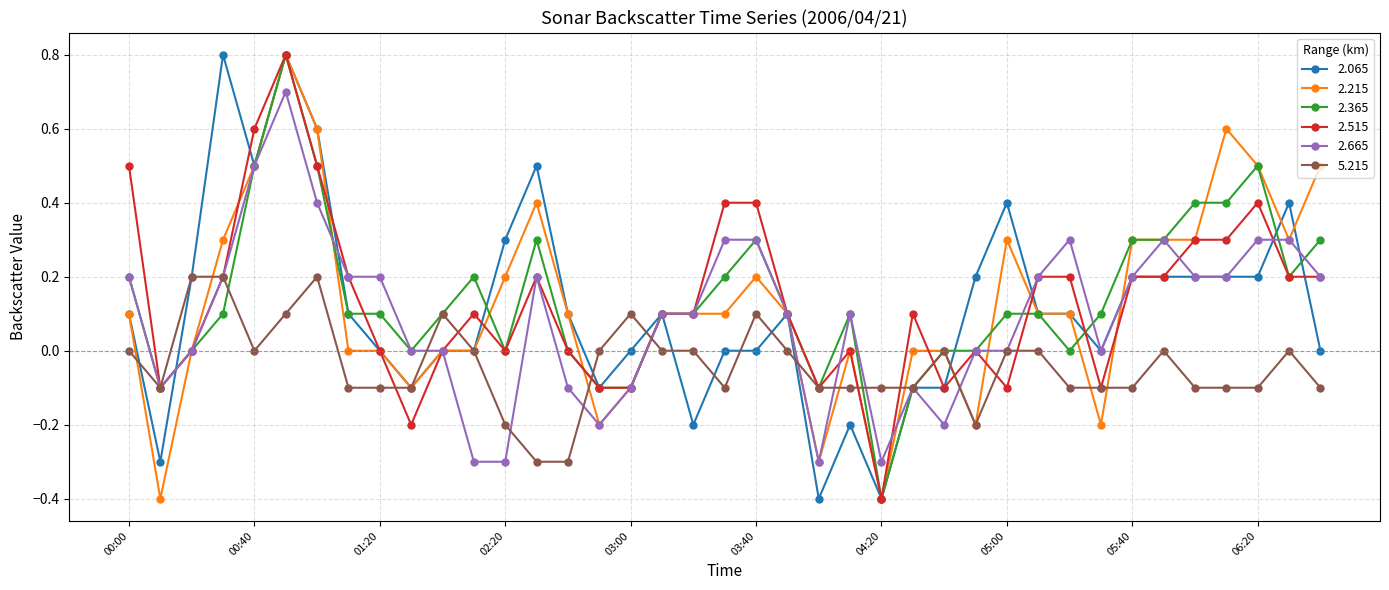

What is the greatest value displayed?

0.8